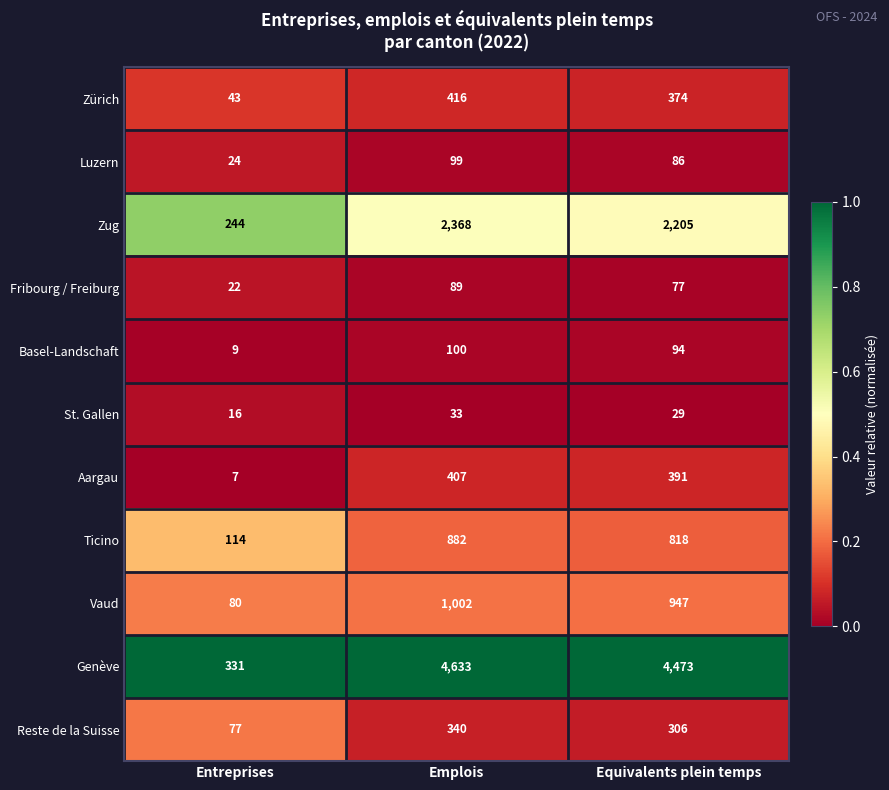

Is it true that Genève equals 331 at Entreprises?

True